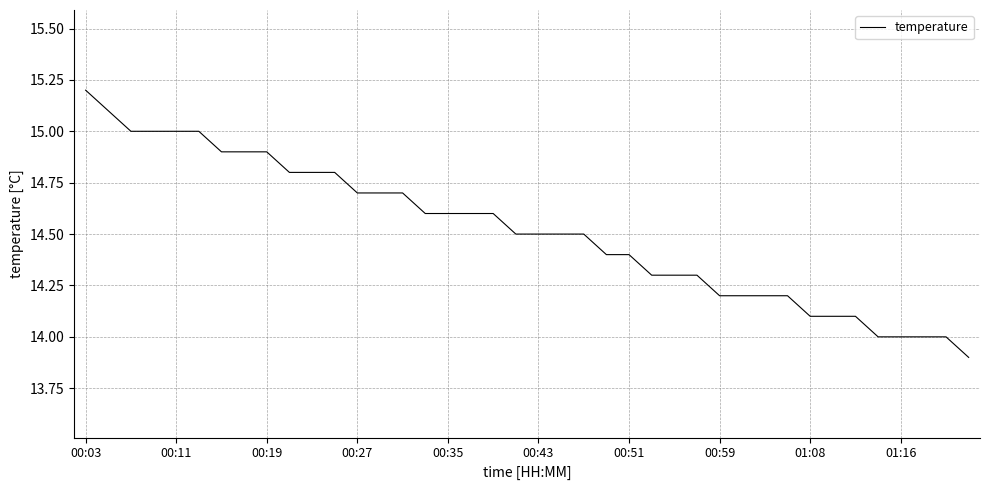

What is the maximum value shown in the chart?

15.2